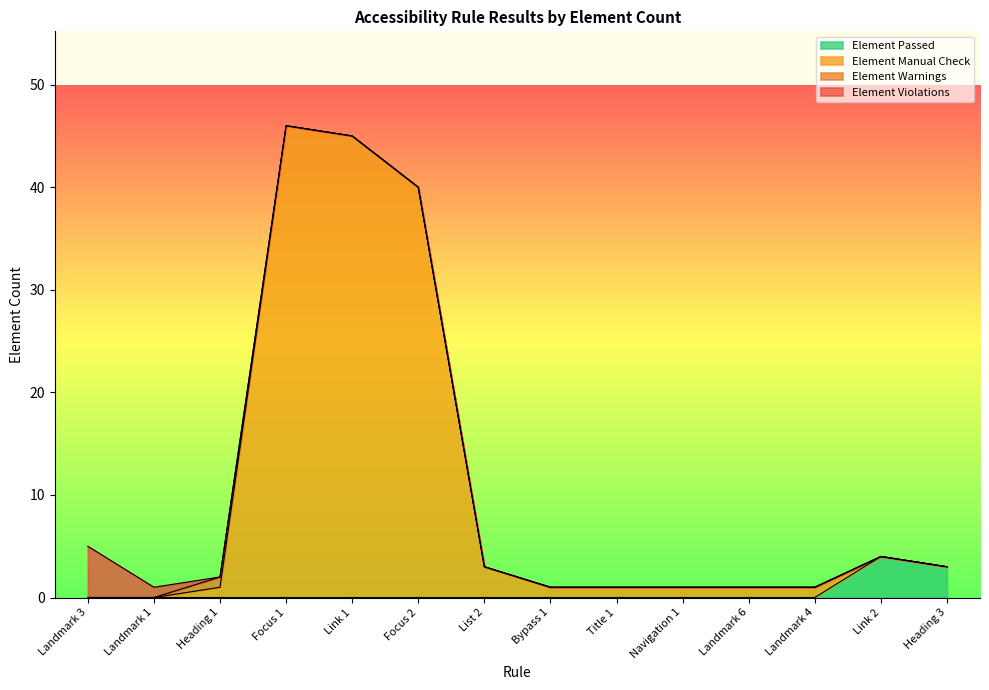

What is the highest value of the Element Passed series?

4